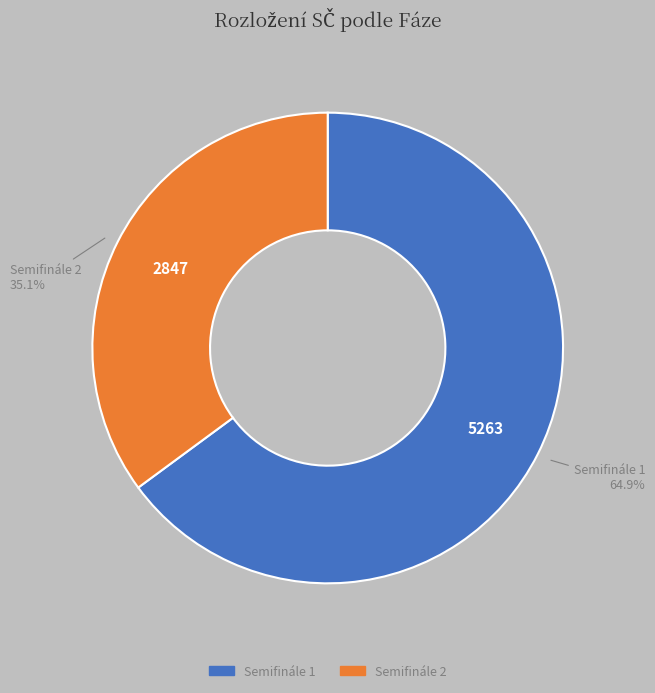

To the nearest percent, what is the average slice percentage?

50%